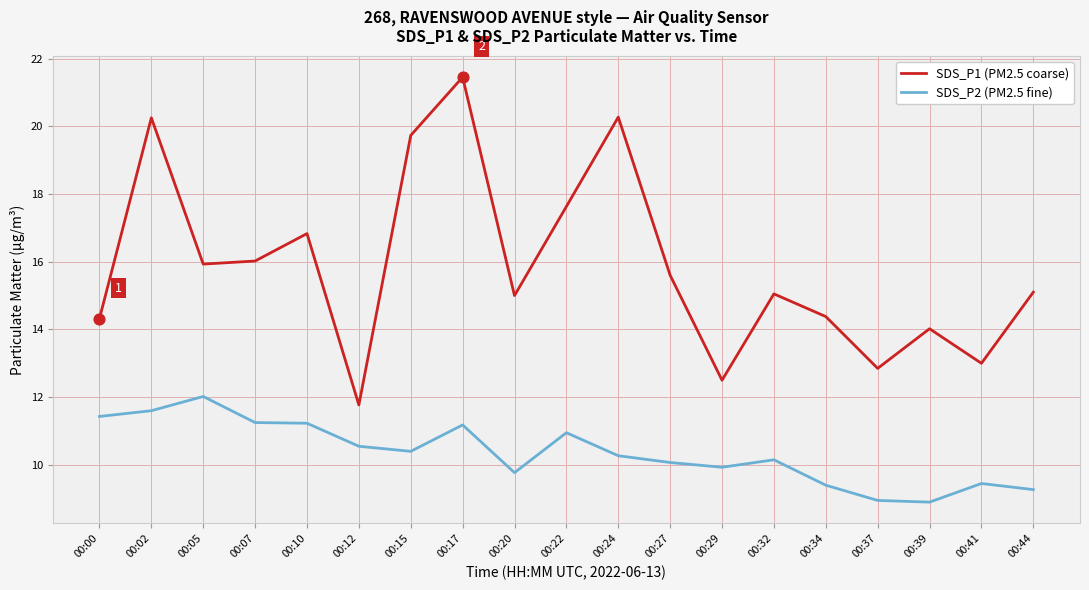

At which category is the sum across all series the highest?

00:17